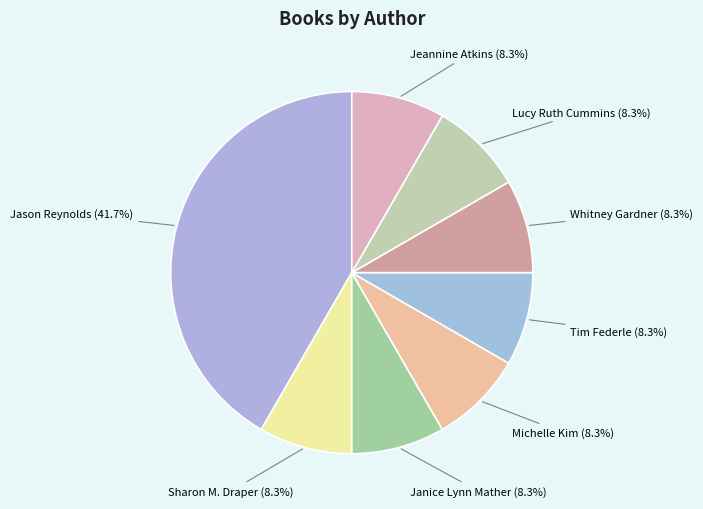

Approximately how many times larger is the value at Janice Lynn Mather compared to Tim Federle?

1.0